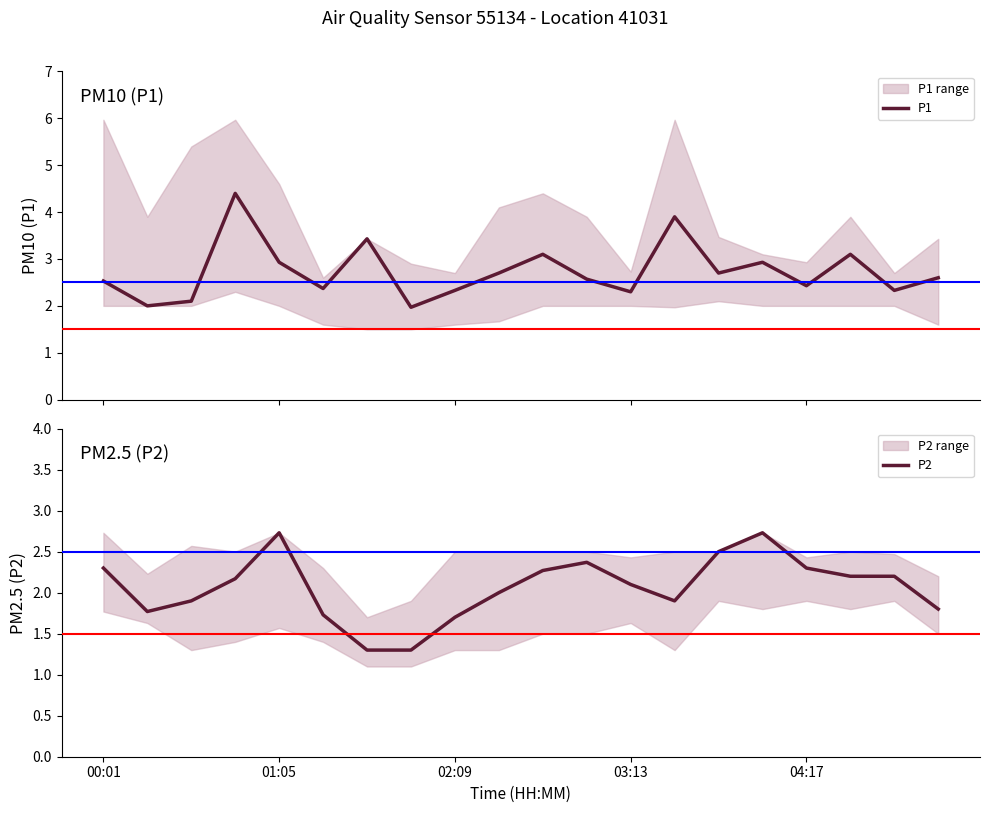

True or false: P2 and P1 intersect in this chart.

False